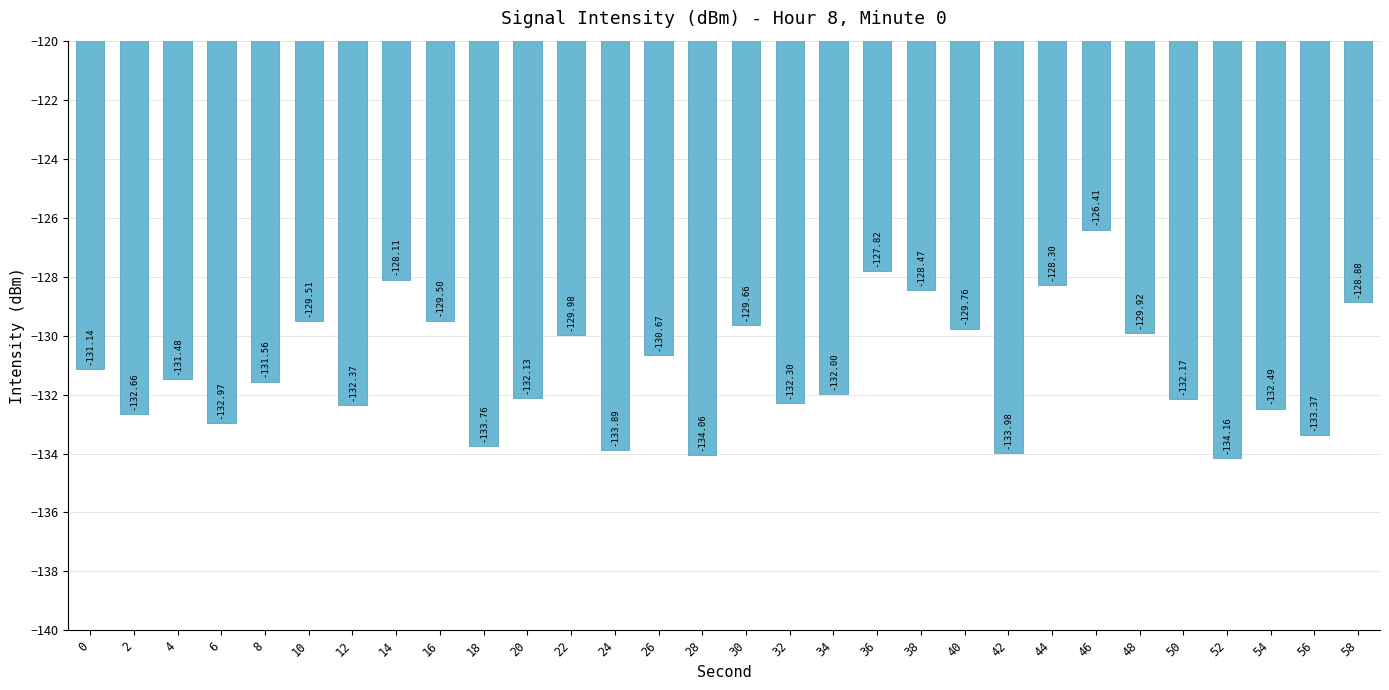

At which label is the value closest to -130?

22